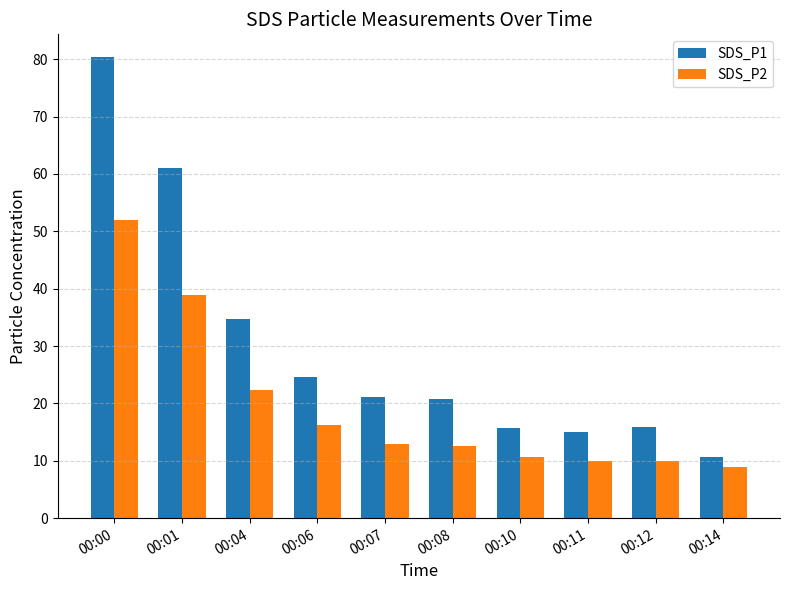

At which label is SDS_P1 closest to 45?

00:04